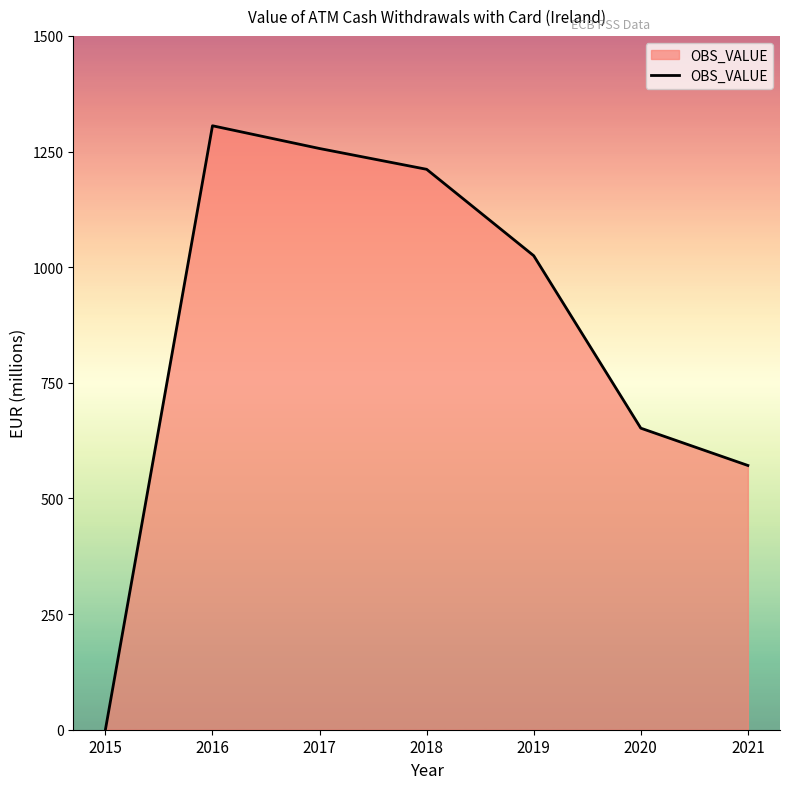

List the labels in order of value, largest first.

2016, 2017, 2018, 2019, 2020, 2021, 2015